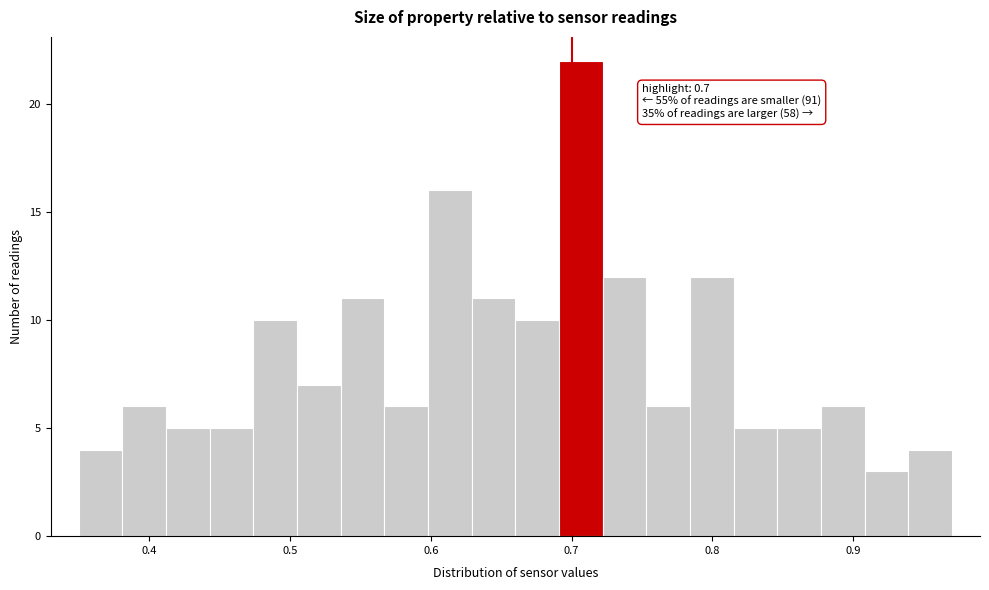

Around what value on the x-axis is the tallest bar? Give the approximate position of its centre, as read against the axis.

0.71